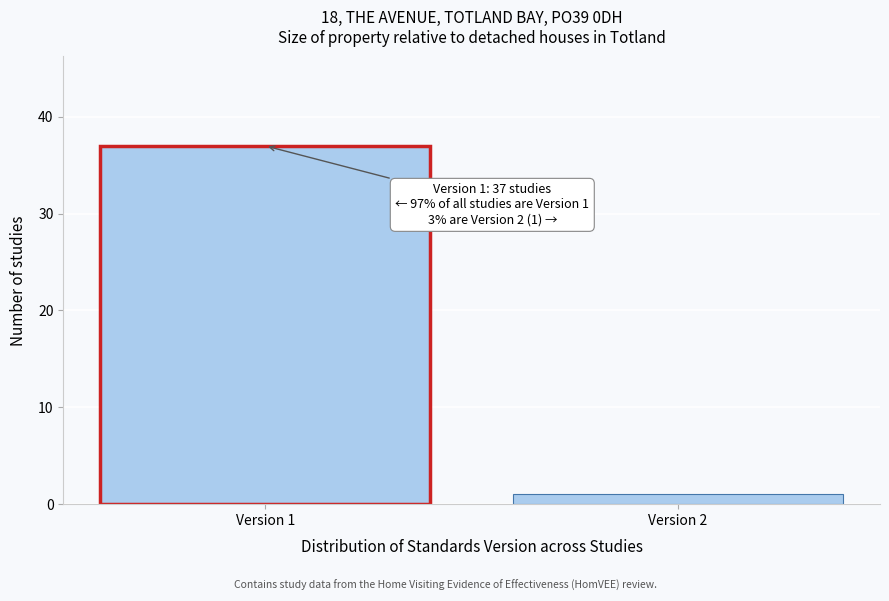

Reading left to right, list all the values displayed in this chart.

37	1